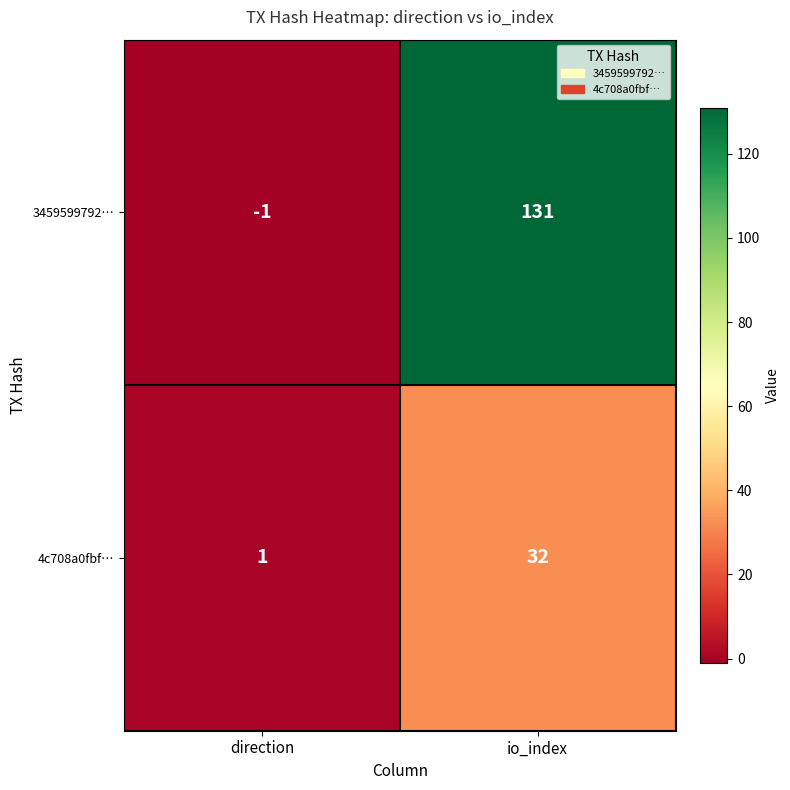

At direction, list the series in order from smallest to largest.

3459599792…, 4c708a0fbf…